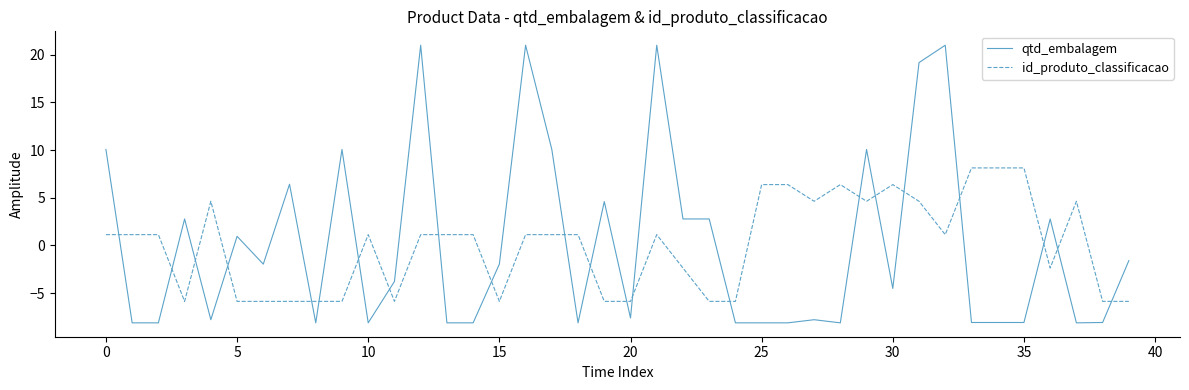

True or false: id_produto_classificacao and qtd_embalagem cross at least once.

True